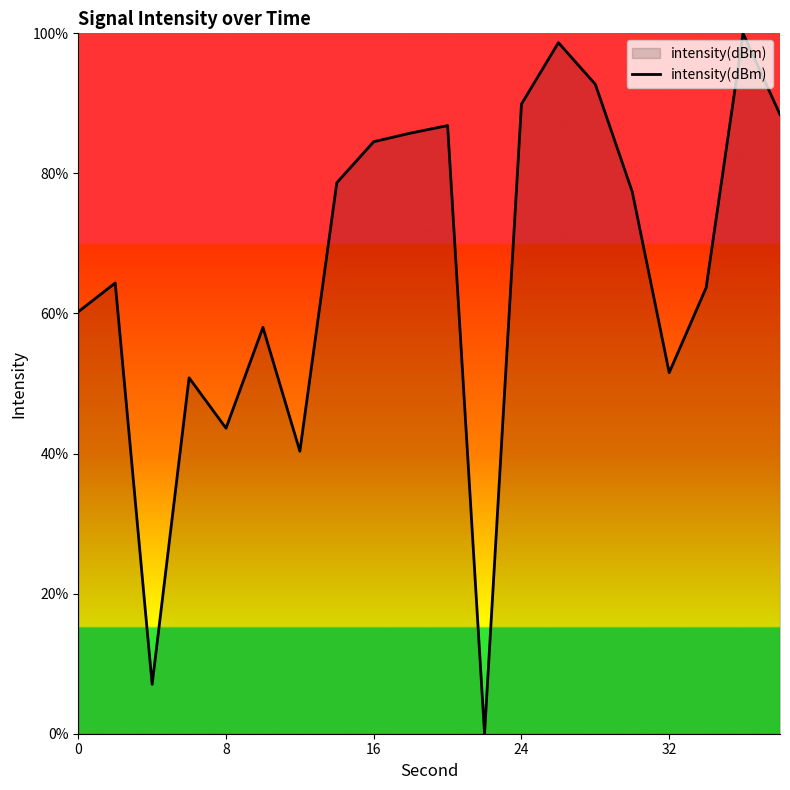

What is the greatest value displayed?

100.0